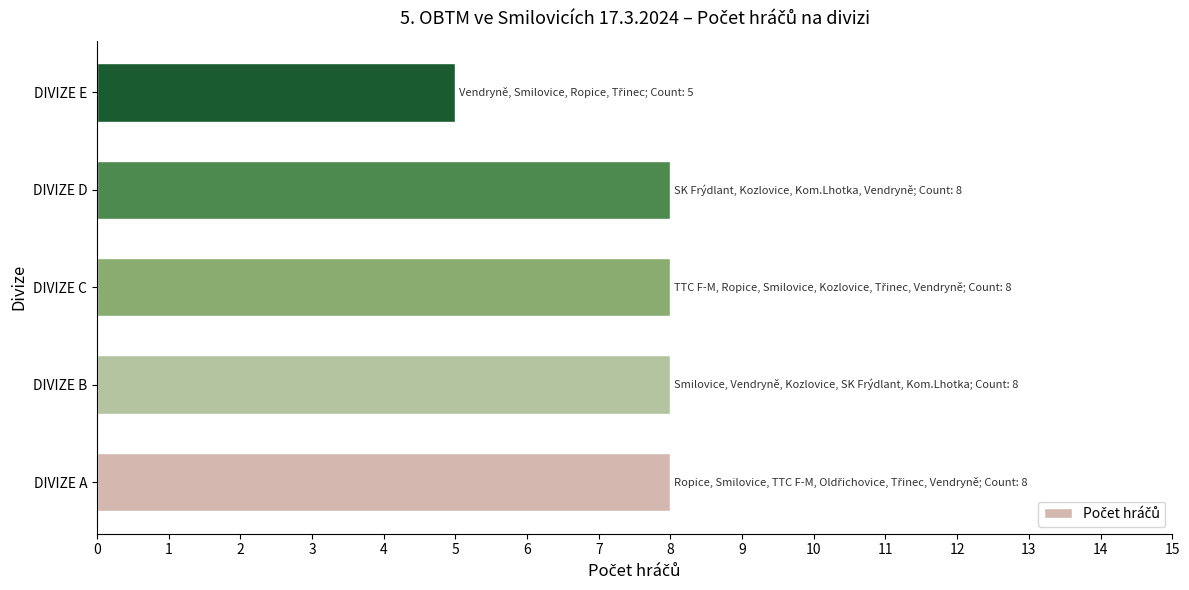

True or false: the data shows 8 at DIVIZE A.

True